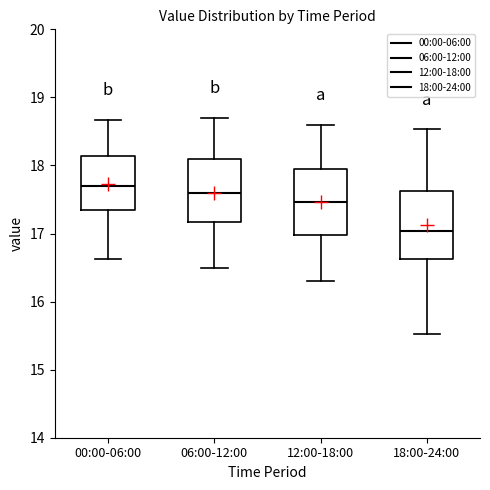

Where is the upper edge of the box for 12:00-18:00 on the y-axis? The values are not printed on the chart, so give them approximately, as read against the axis.

17.9